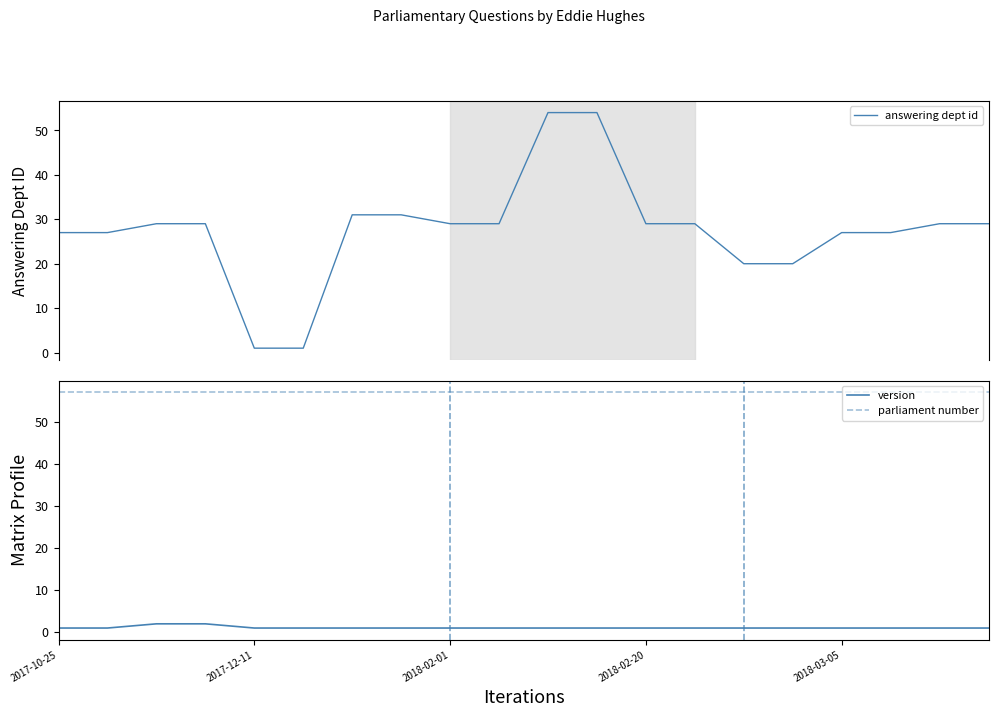

What is the average value of the parliament number series?

57